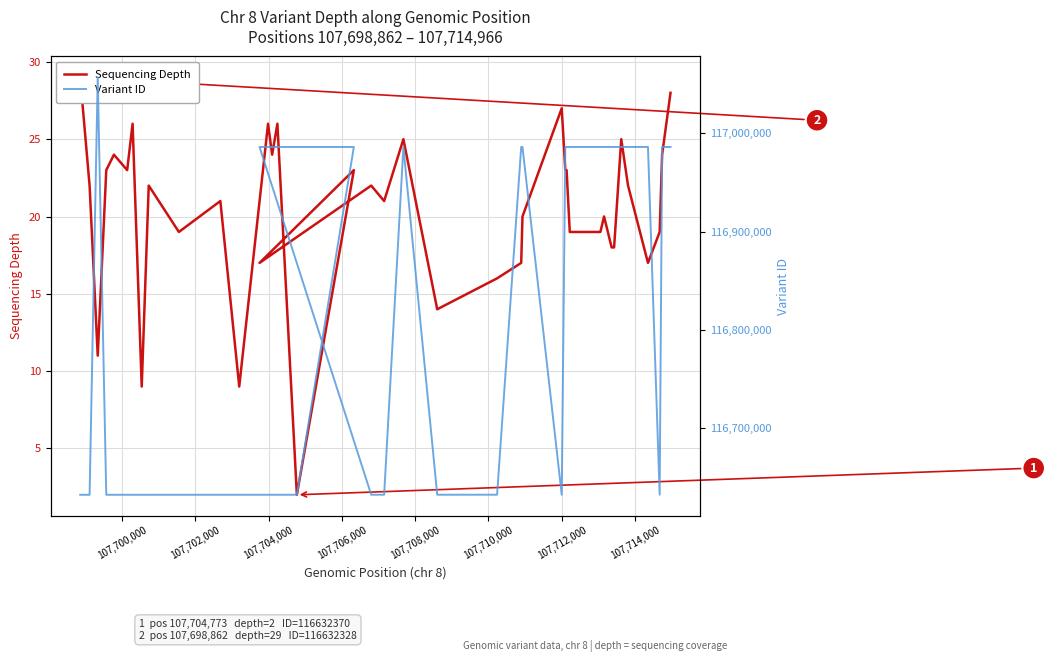

What is the maximum value for Variant ID?

117056855